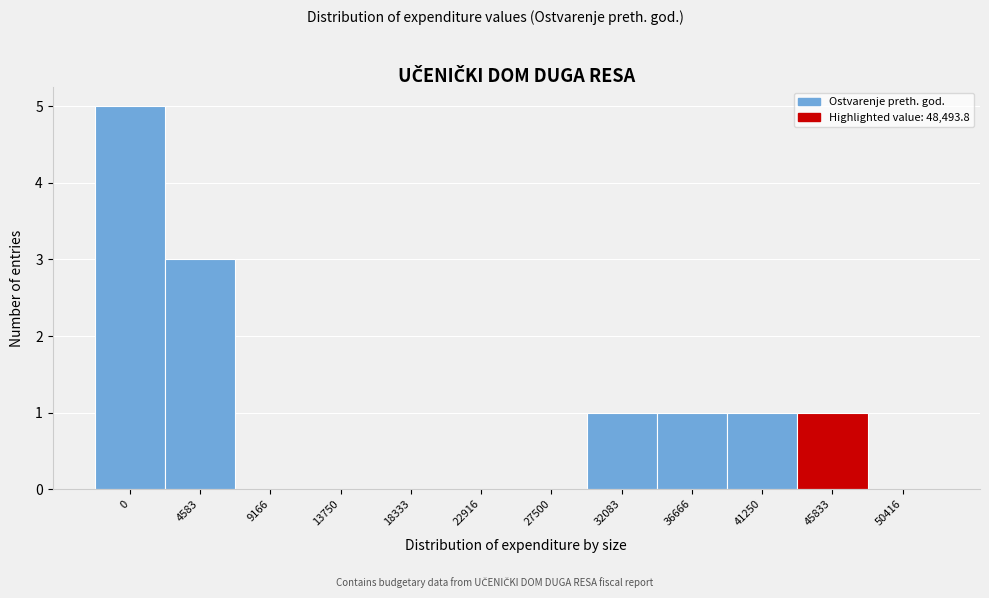

Reading left to right, extract all data points from this chart.

0=5	4583=3	9166=0	13750=0	18333=0	22916=0	27500=0	32083=1	36666=1	41250=1	45833=1	50416=0